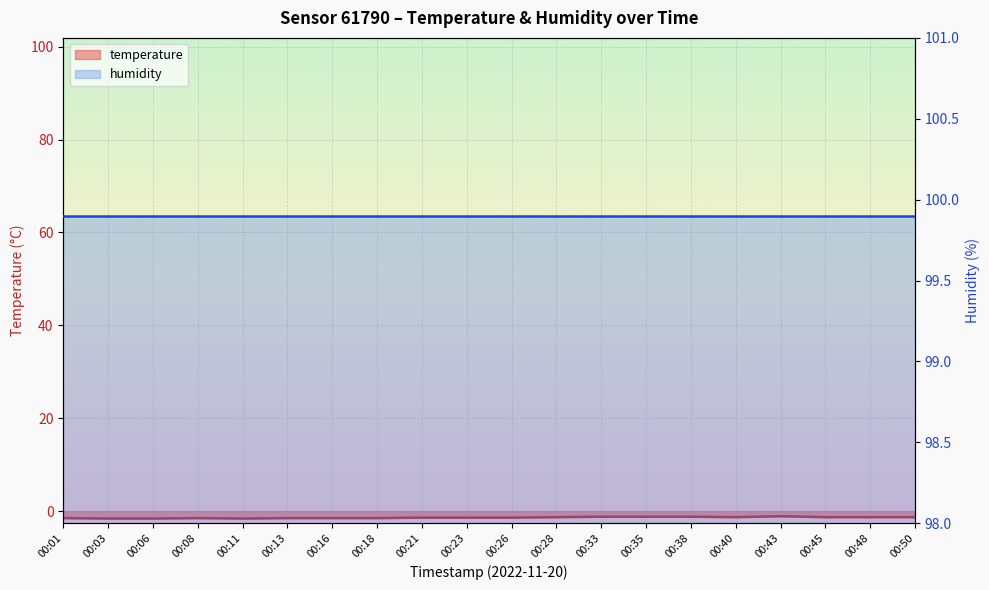

List the labels in order of value, smallest first.

00:03, 00:06, 00:11, 00:01, 00:08, 00:13, 00:16, 00:18, 00:21, 00:23, 00:26, 00:28, 00:40, 00:45, 00:48, 00:50, 00:33, 00:35, 00:38, 00:43